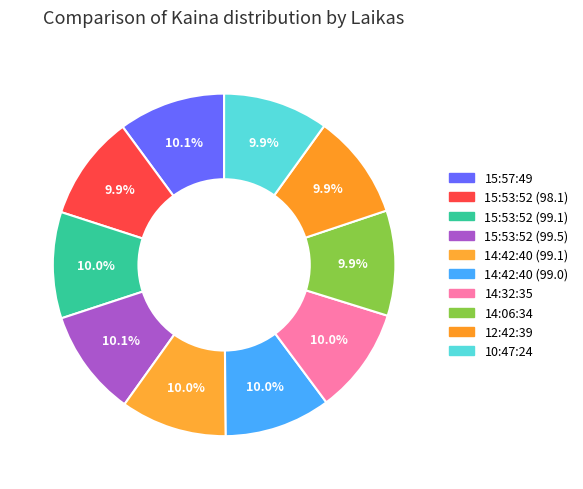

How many slices are in this pie chart?

10